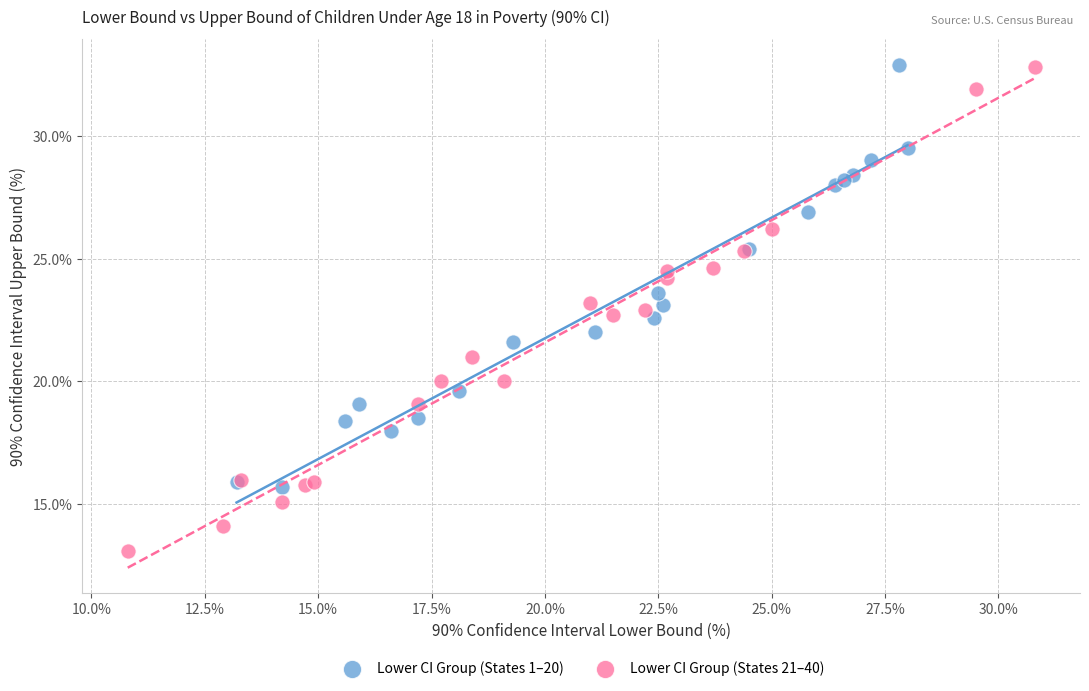

Which series reaches the minimum Y coordinate?

Lower CI Group (States 21–40)